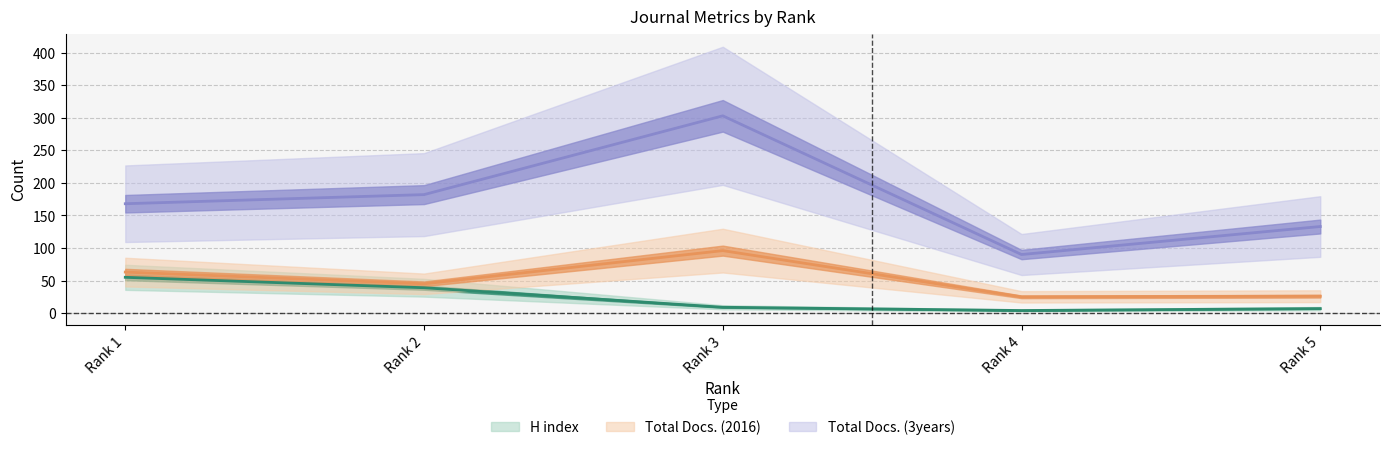

Which series has the widest spread of values?

Total Docs. (3years)